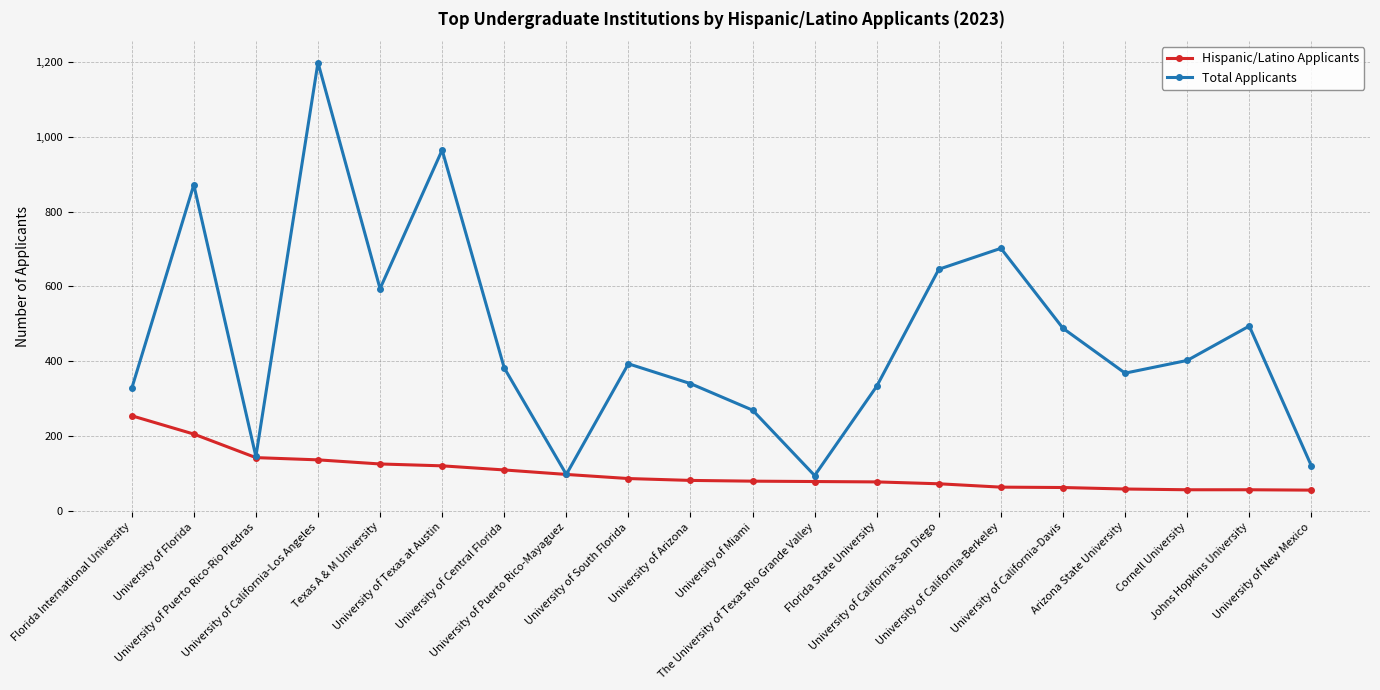

What is the smallest value displayed?

55